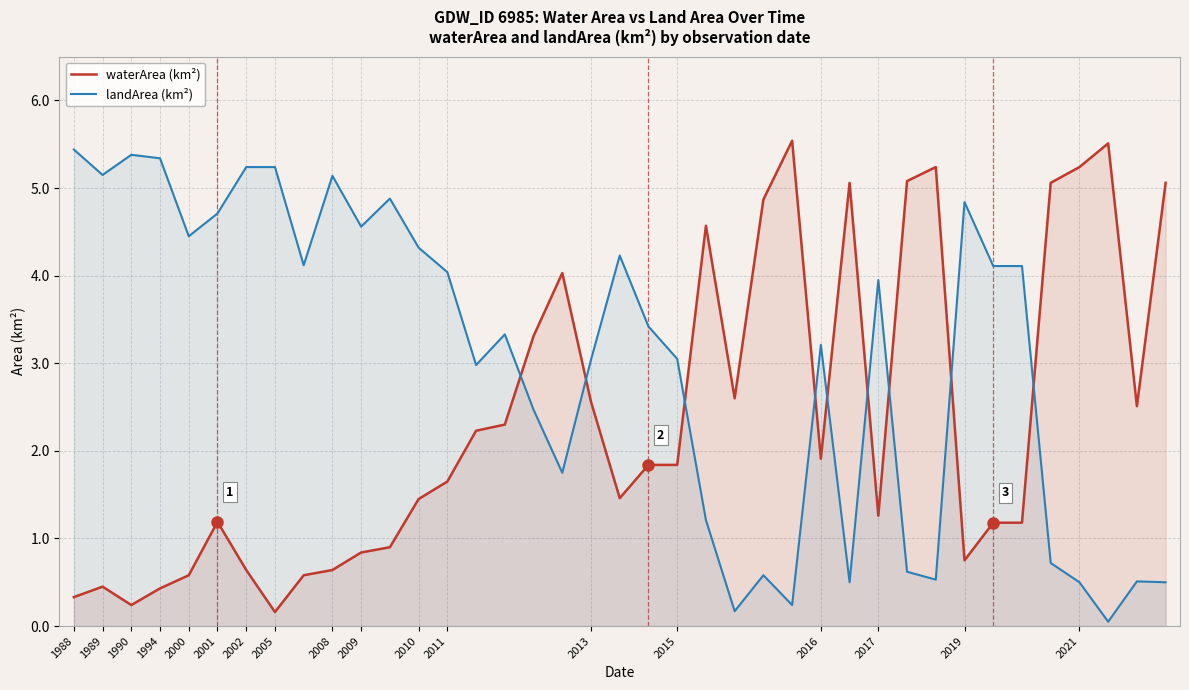

At which category does waterArea (km²) reach its first local peak?

1989